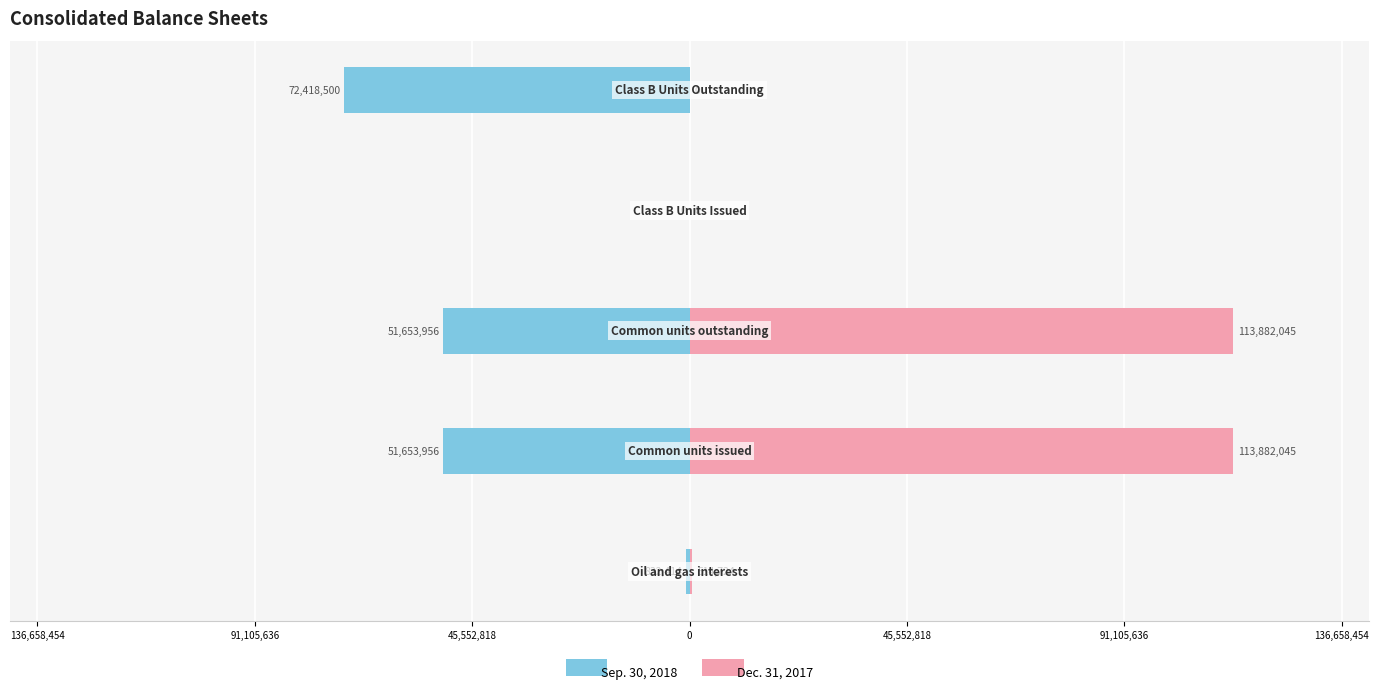

Reading right to left, what are all the values shown in this chart?

Sep. 30, 2018: -72418500	0	-51653956	-51653956	-832414
Dec. 31, 2017: 0	0	113882045	113882045	514724